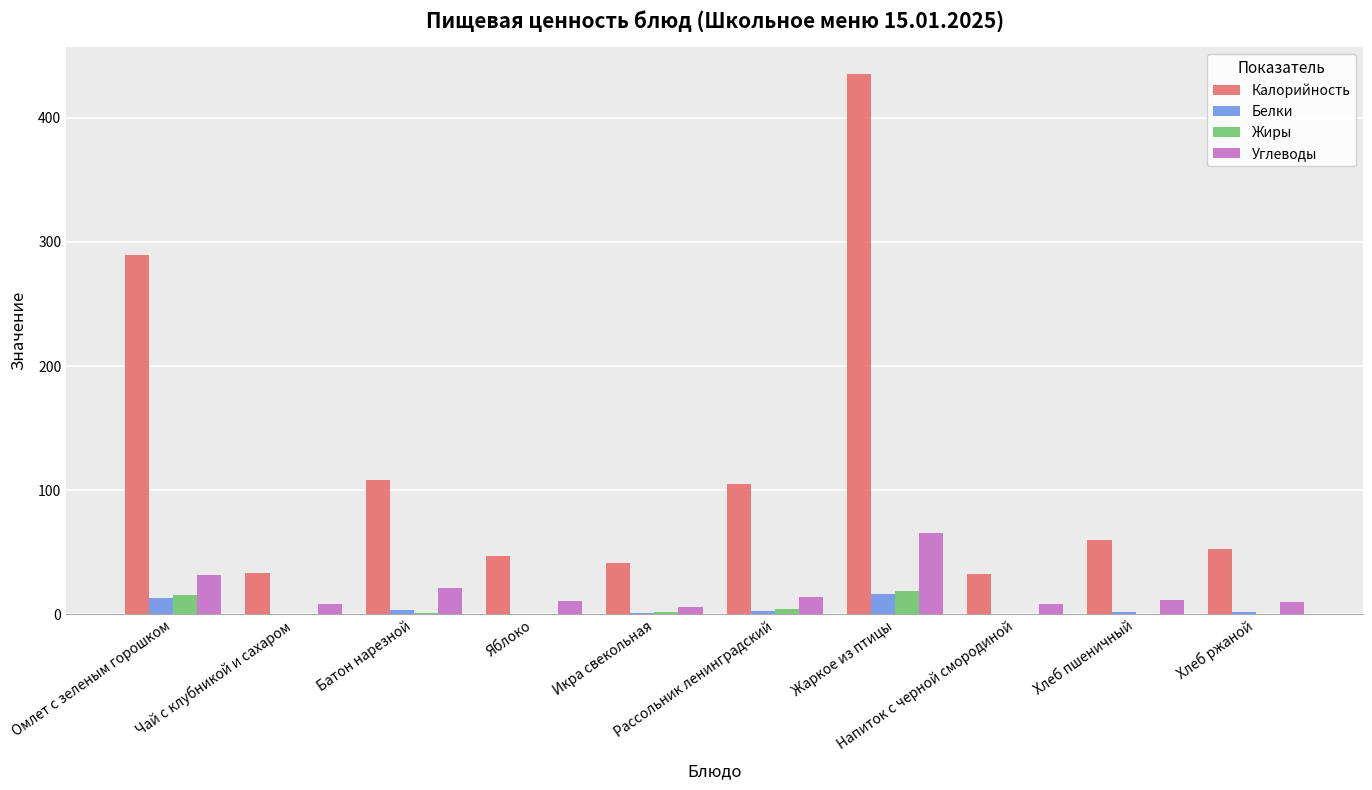

Are the bars grouped side by side (vs. stacked)?

Yes